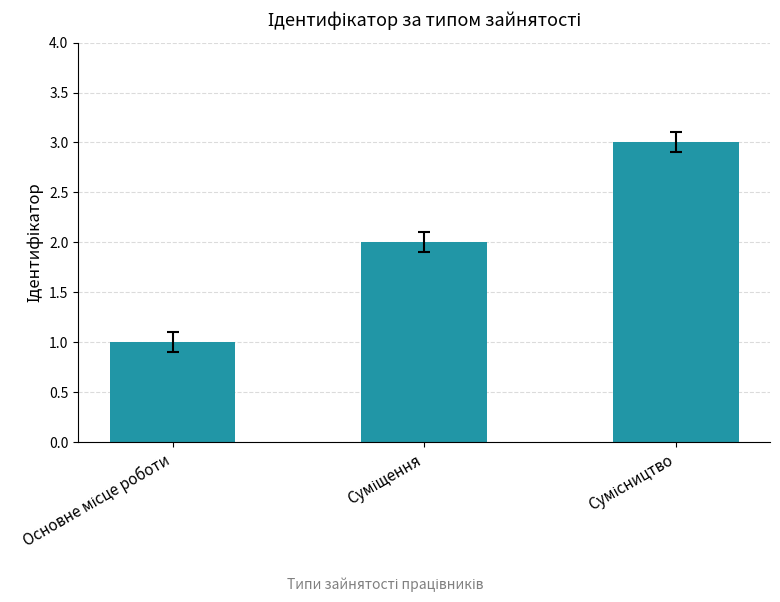

What is the difference between the maximum and second lowest values?

1